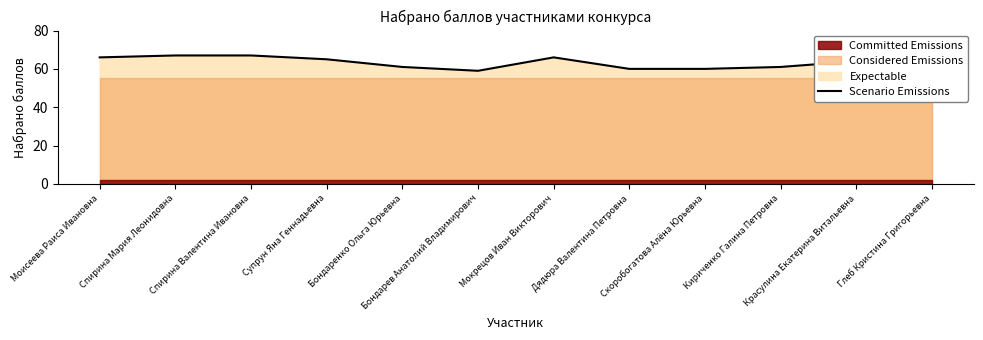

Count the values in the range 61 to 66.

7